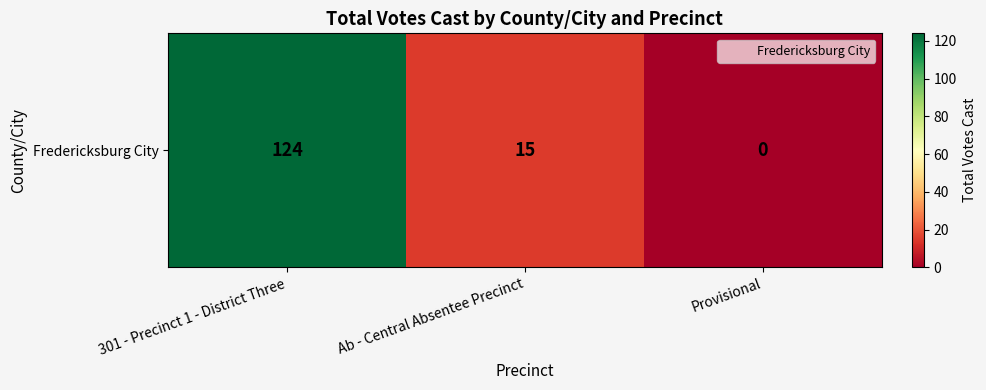

The chart shows a value of 54 at Provisional. True or false?

False